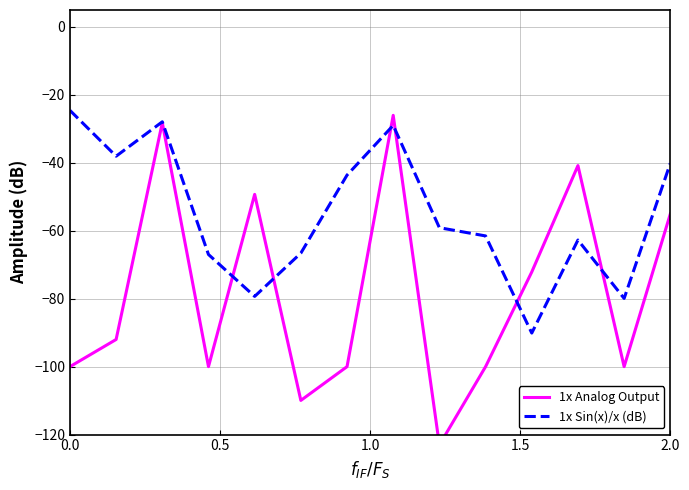

At which category is the sum across all series the highest?

7